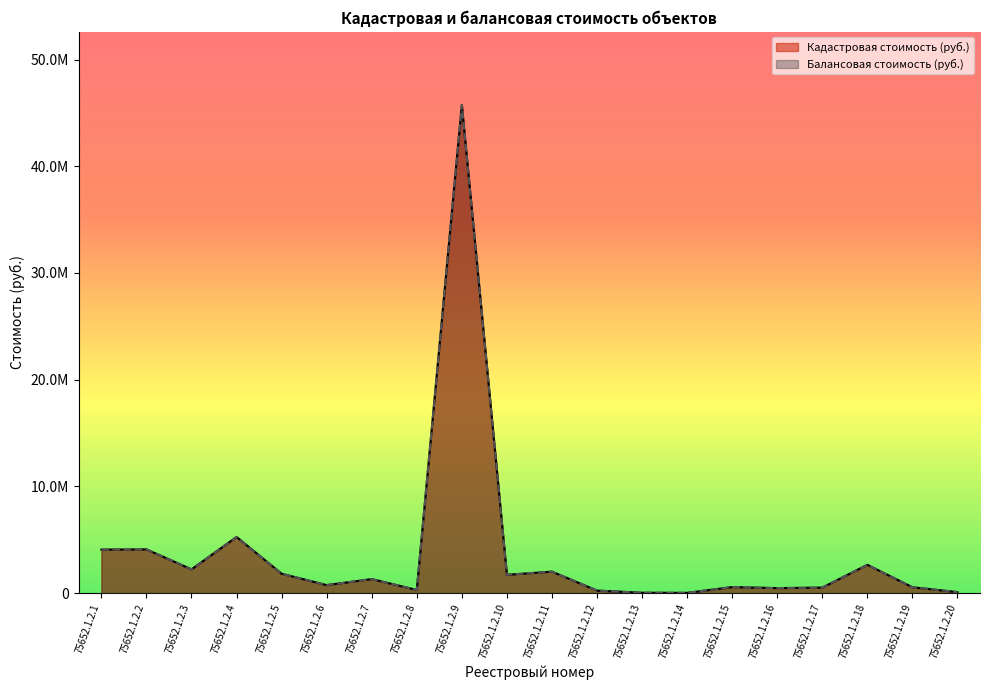

How many lines are shown in the chart?

2